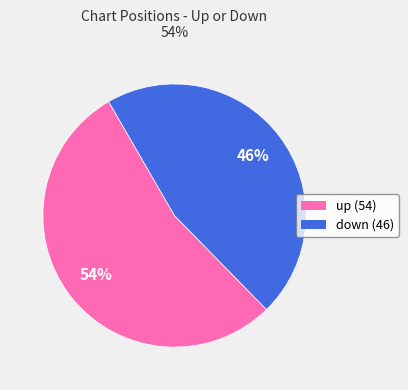

Rank the categories by value from highest to lowest.

up, down